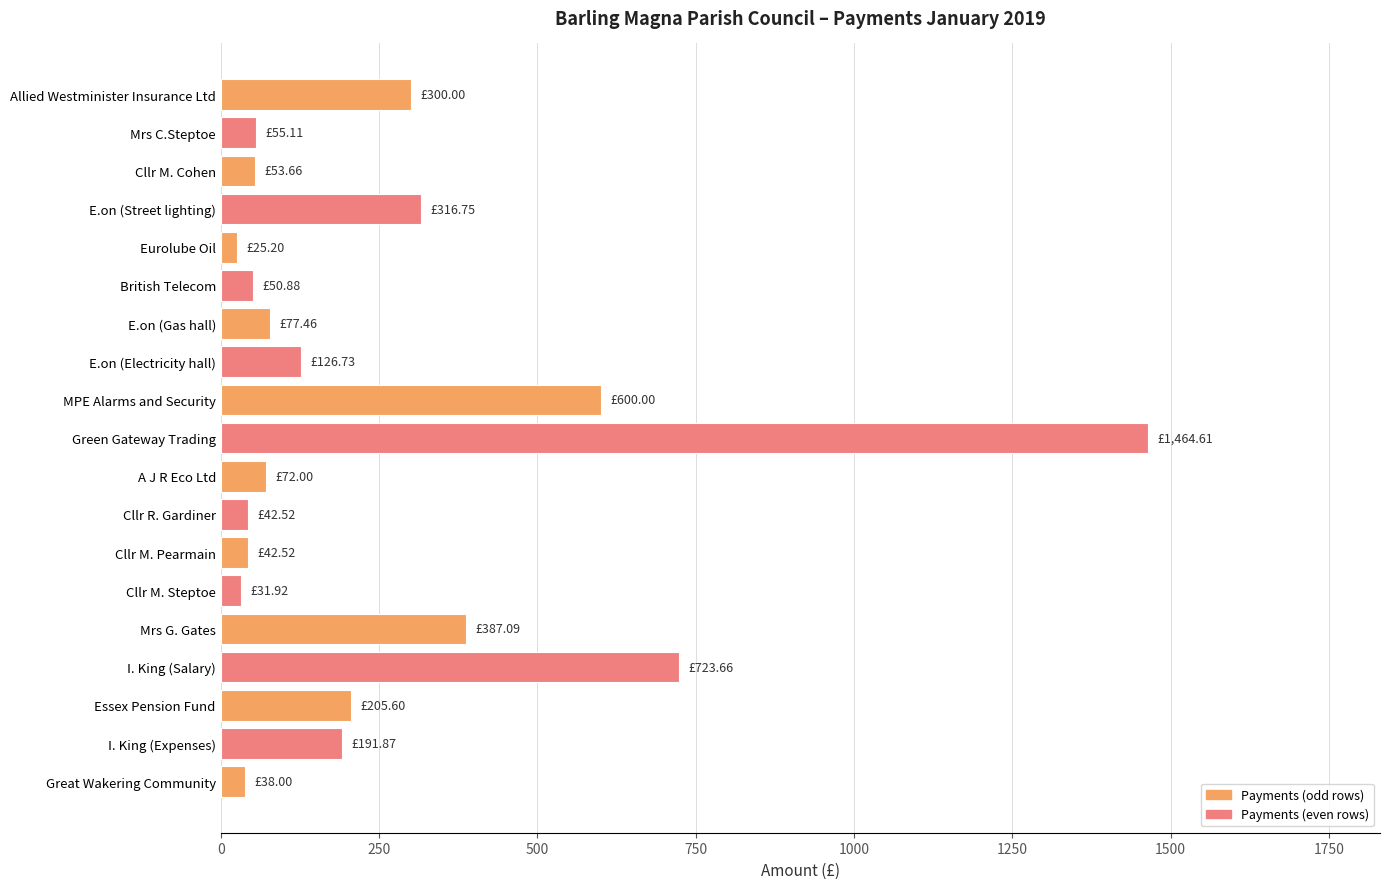

What is the sum of all values?

4805.6